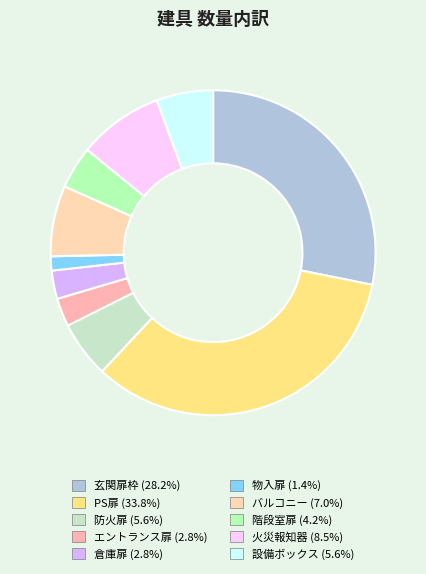

Count the number of slices in the pie.

10